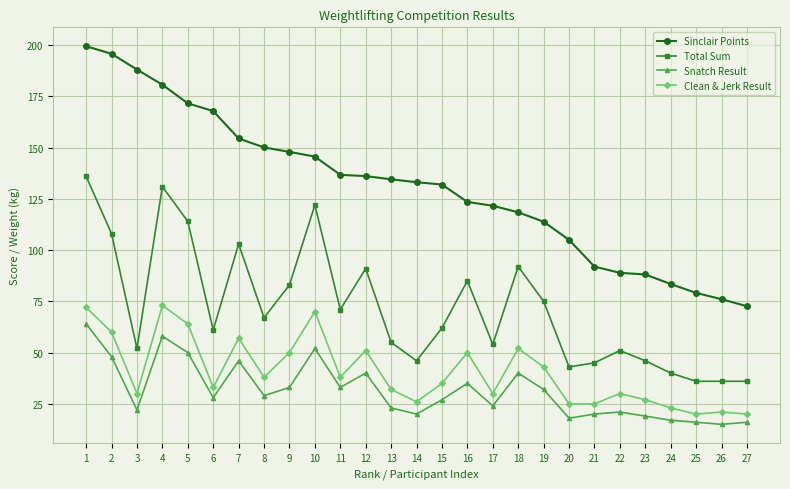

How many lines are shown in the chart?

4